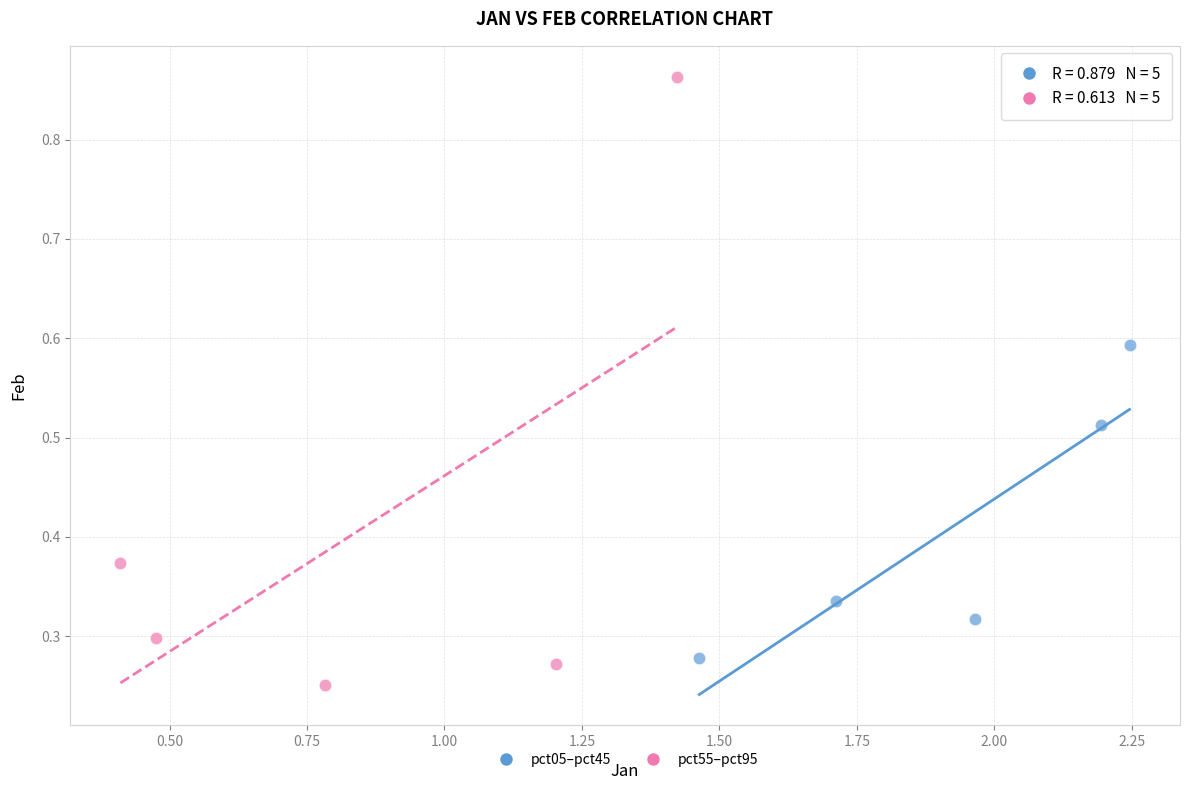

Which series has the largest Y range (max minus min)?

pct55–pct95